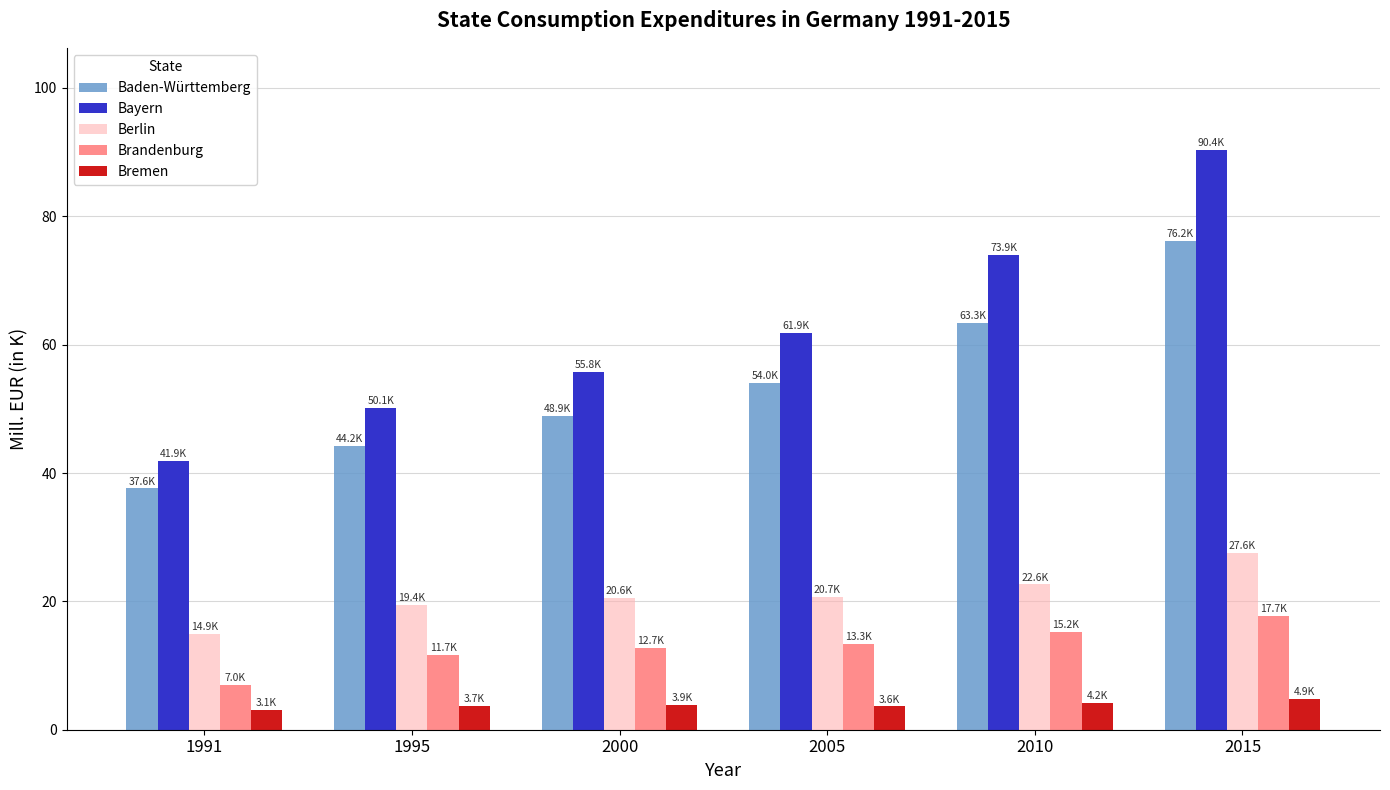

What is the difference between the maximum and minimum values in the Brandenburg series?

10.8